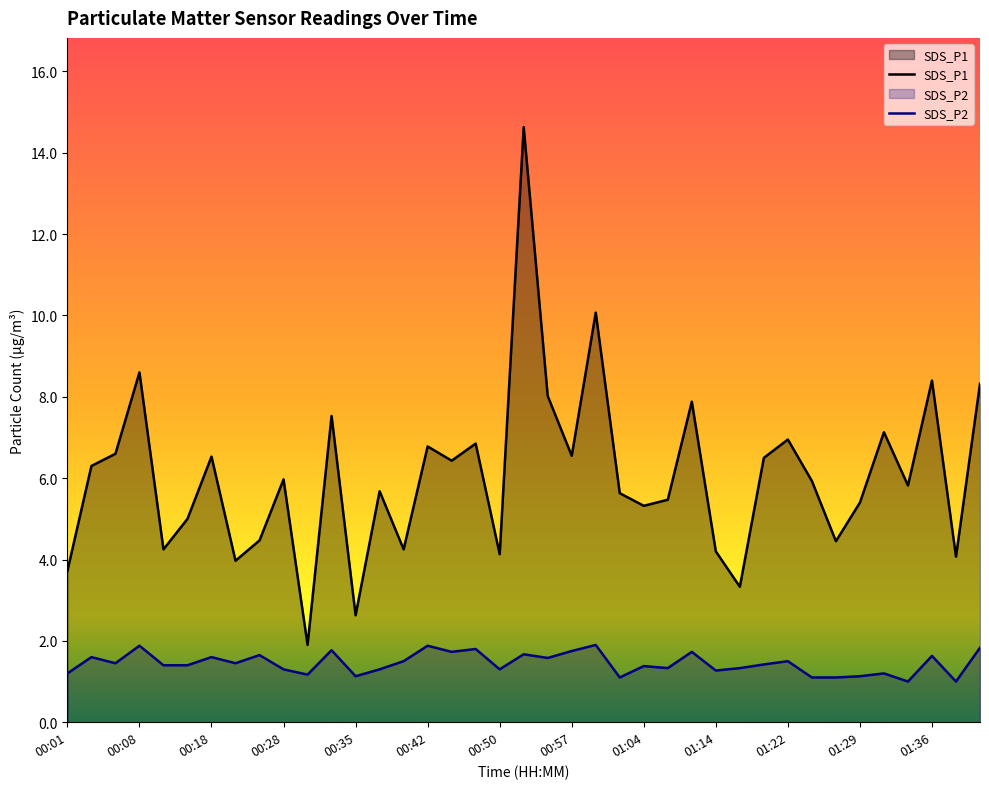

How many lines are shown in the chart?

2